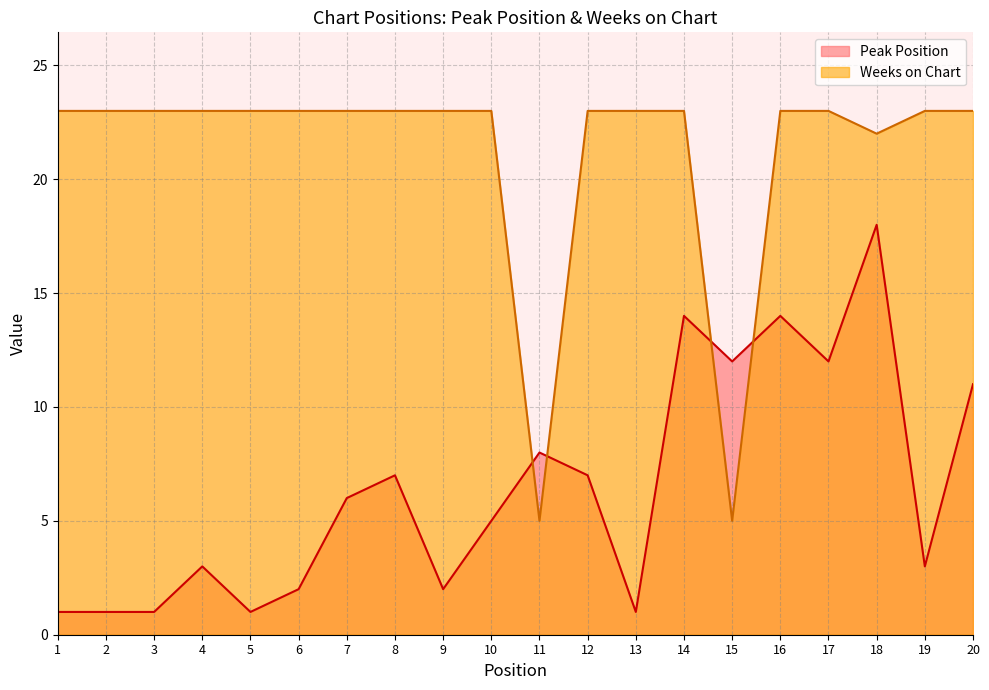

The Weeks on Chart series shows 7 at 10. True or false?

False